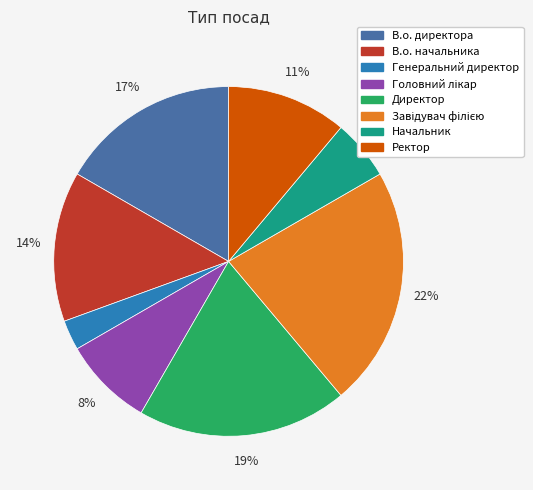

True or false: Ректор accounts for 11% of the total.

True